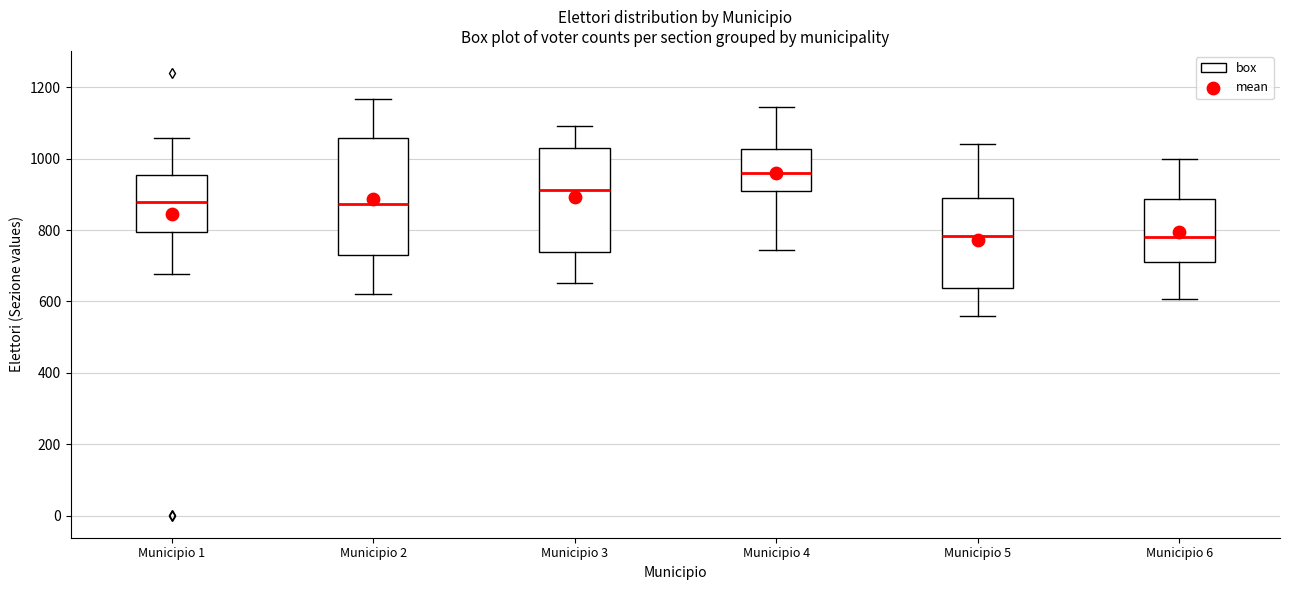

Where does the median line of the box for Municipio 2 sit on the y-axis? The values are not printed on the chart, so give them approximately, as read against the axis.

880